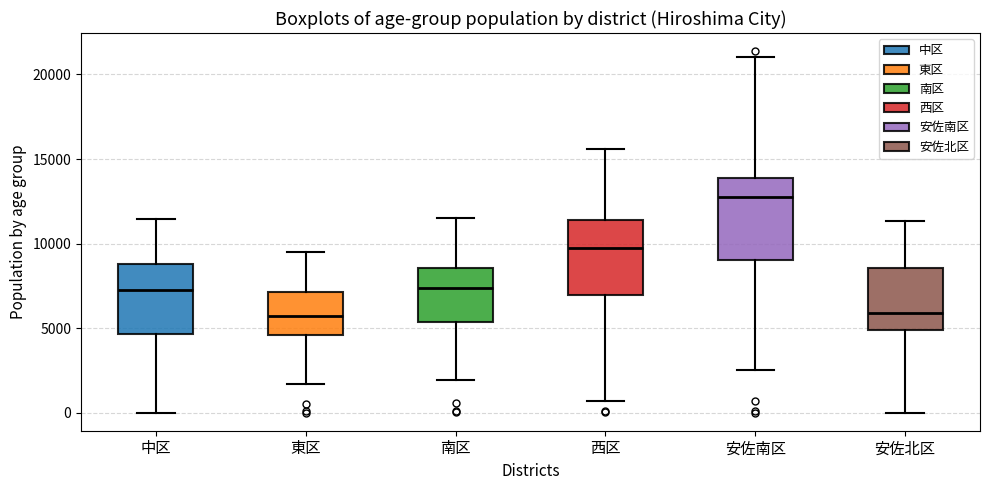

Reading left to right, read every box against the y-axis: the position of its median line, the range the box covers, and the ends of its whiskers. The values are not printed on the chart, so give them approximately, as read against the axis.

中区: median 7000, box 4500 to 9000, whiskers 0 to 11500
東区: median 5500, box 4500 to 7000, whiskers 1500 to 9500
南区: median 7500, box 5500 to 8500, whiskers 2000 to 11500
西区: median 9500, box 7000 to 11500, whiskers 500 to 15500
安佐南区: median 12500, box 9000 to 14000, whiskers 2500 to 21000
安佐北区: median 6000, box 5000 to 8500, whiskers 0 to 11500